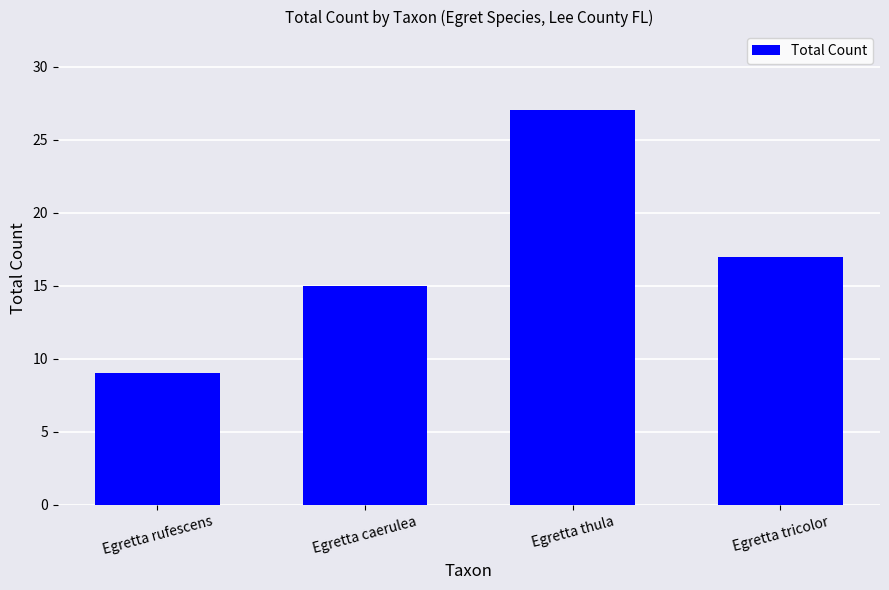

Reading right to left, transcribe all the data shown in this chart.

17	27	15	9